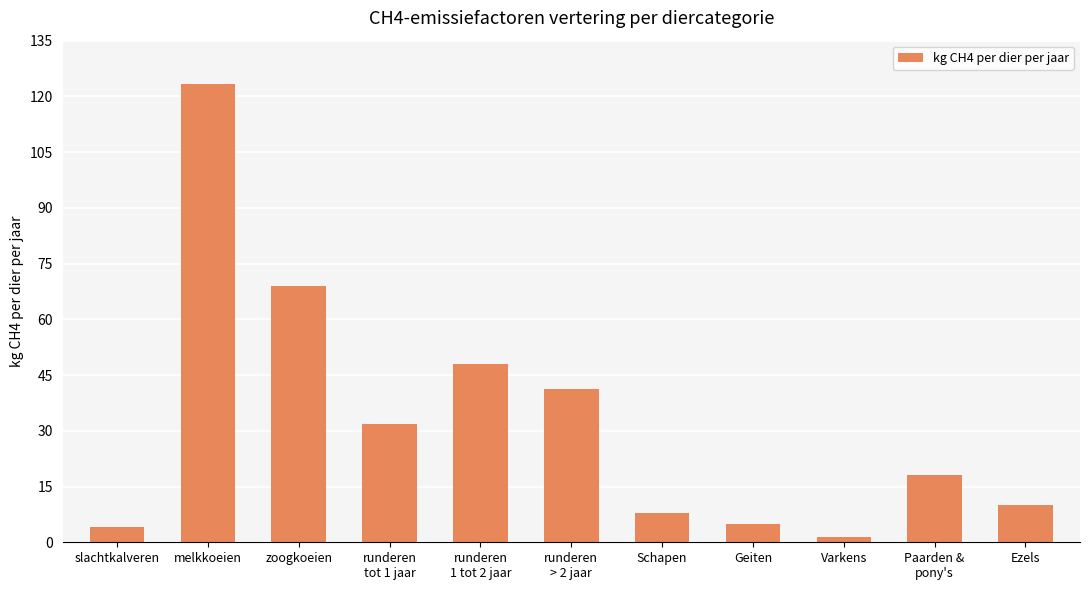

What is the label of the 11th bar from the left?

Ezels